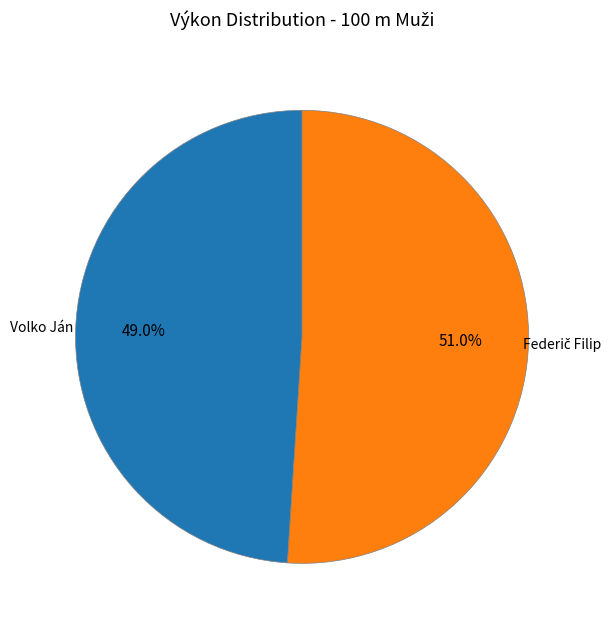

Does any single category account for the majority?

Yes